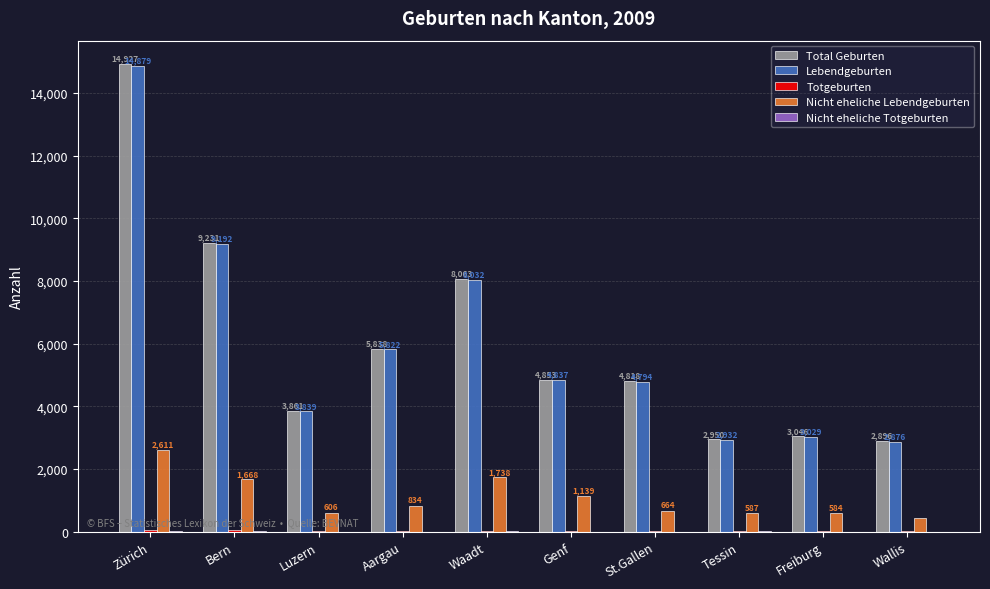

What is the sum of the Total Geburten values at Tessin and Freiburg?

5996